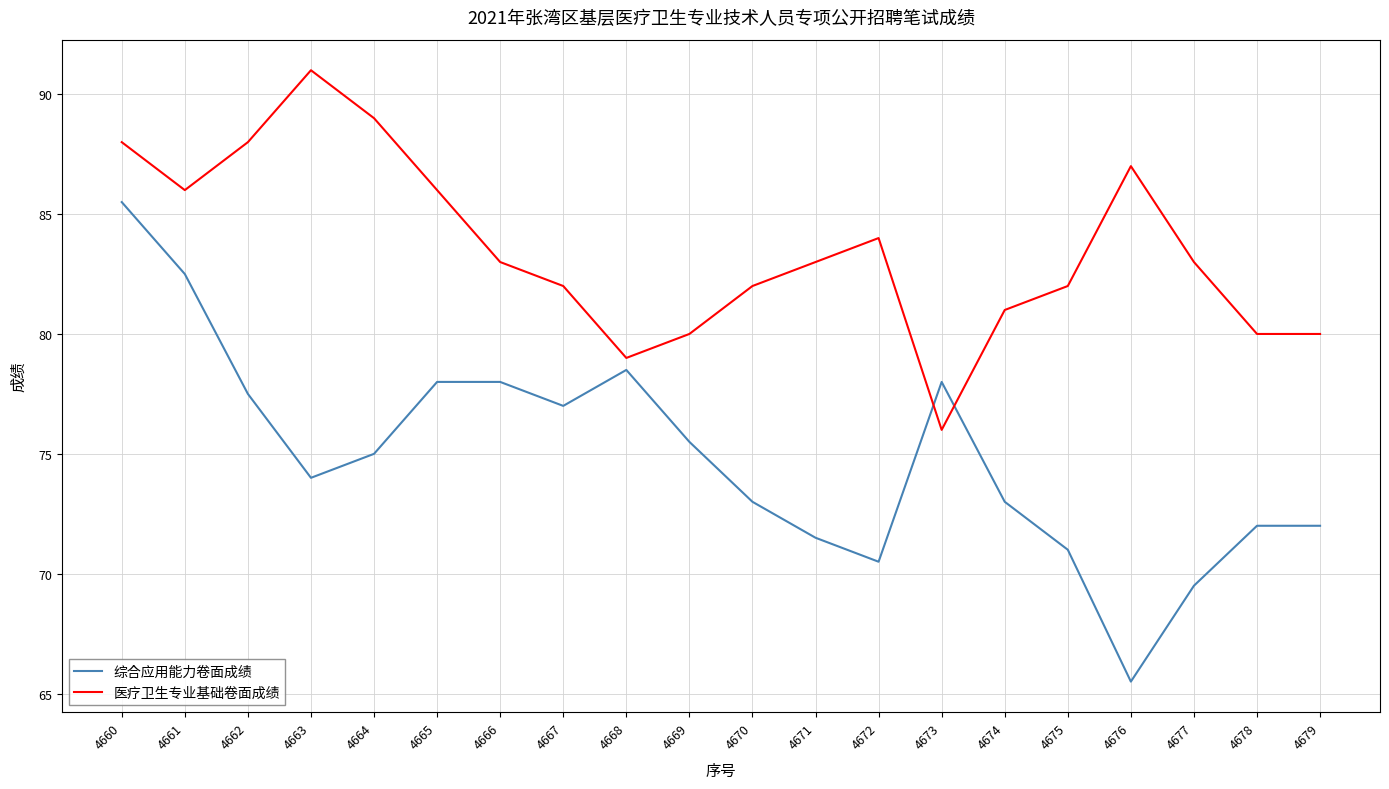

At which category is the sum across all series the highest?

4660